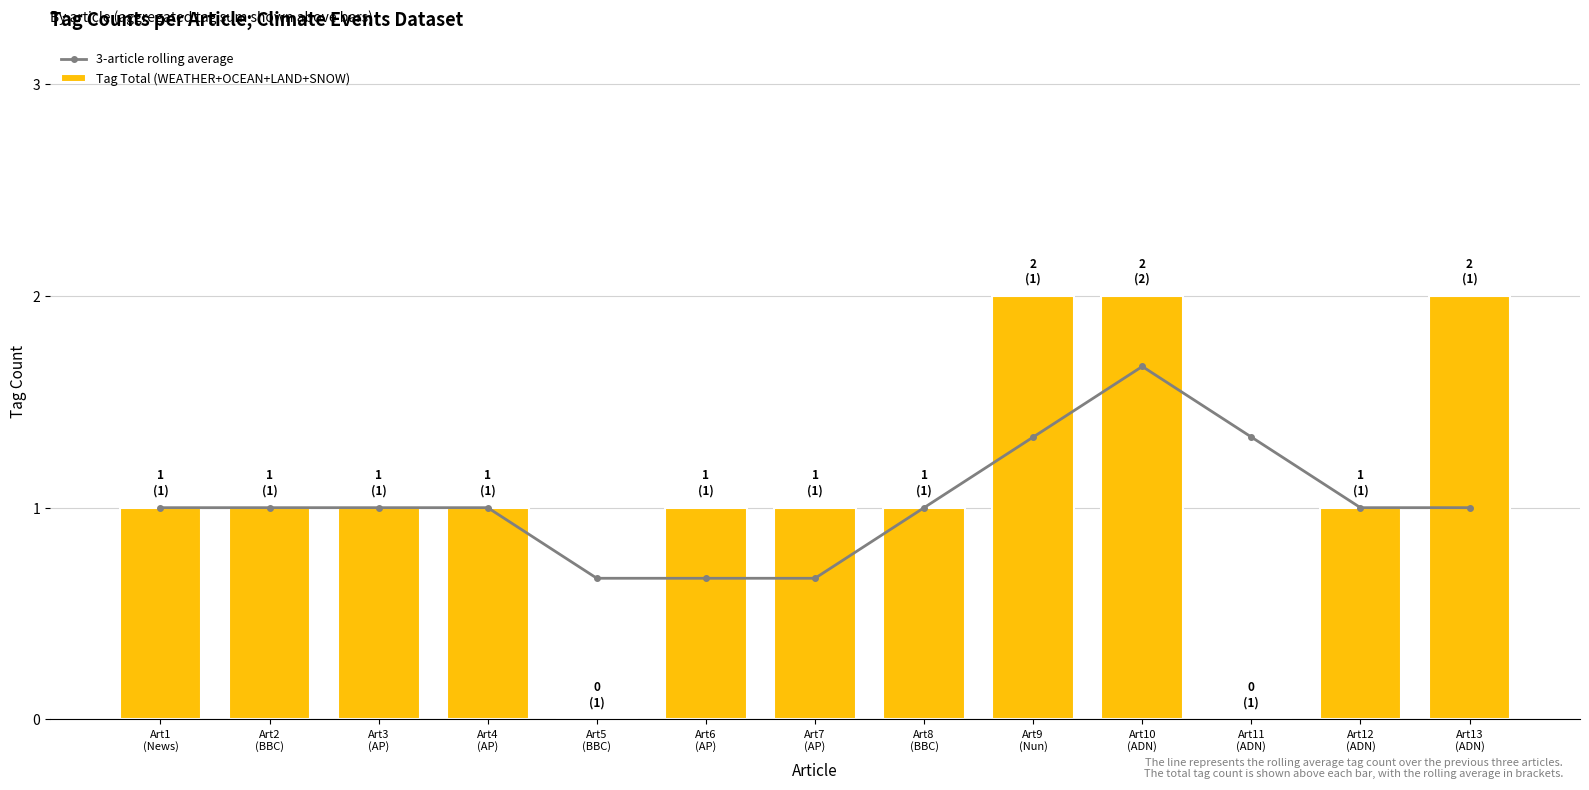

The Tag Total (WEATHER+OCEAN+LAND+SNOW) series shows 1.0 at Art2
(BBC). True or false?

True